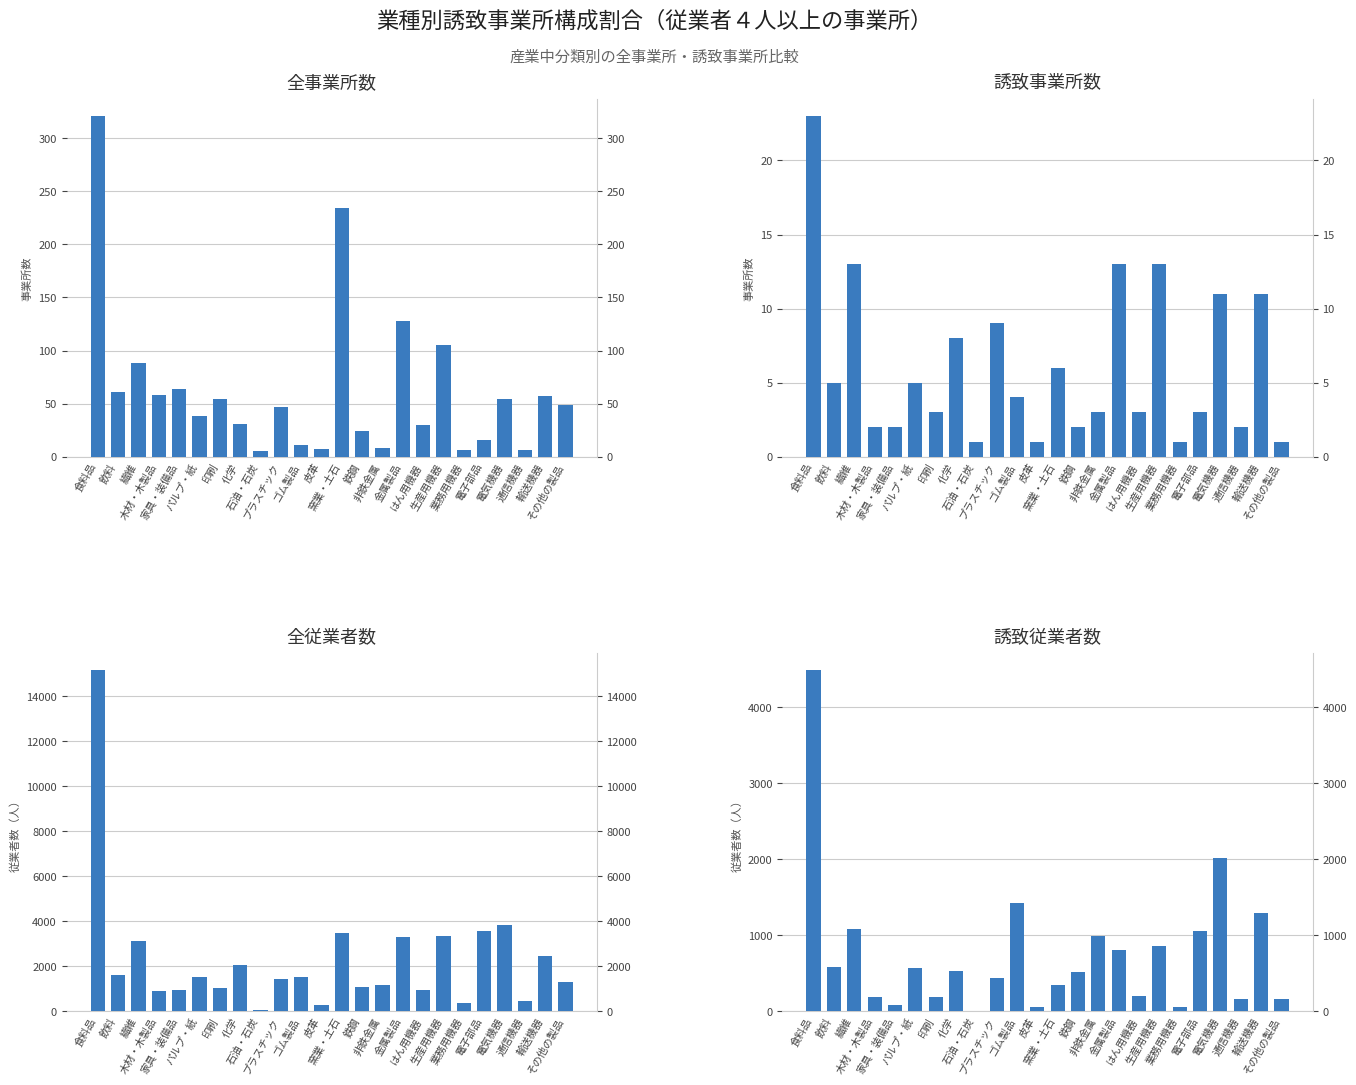

What is the value of the 誘致従業者数 bar at the 2nd from the left?

581